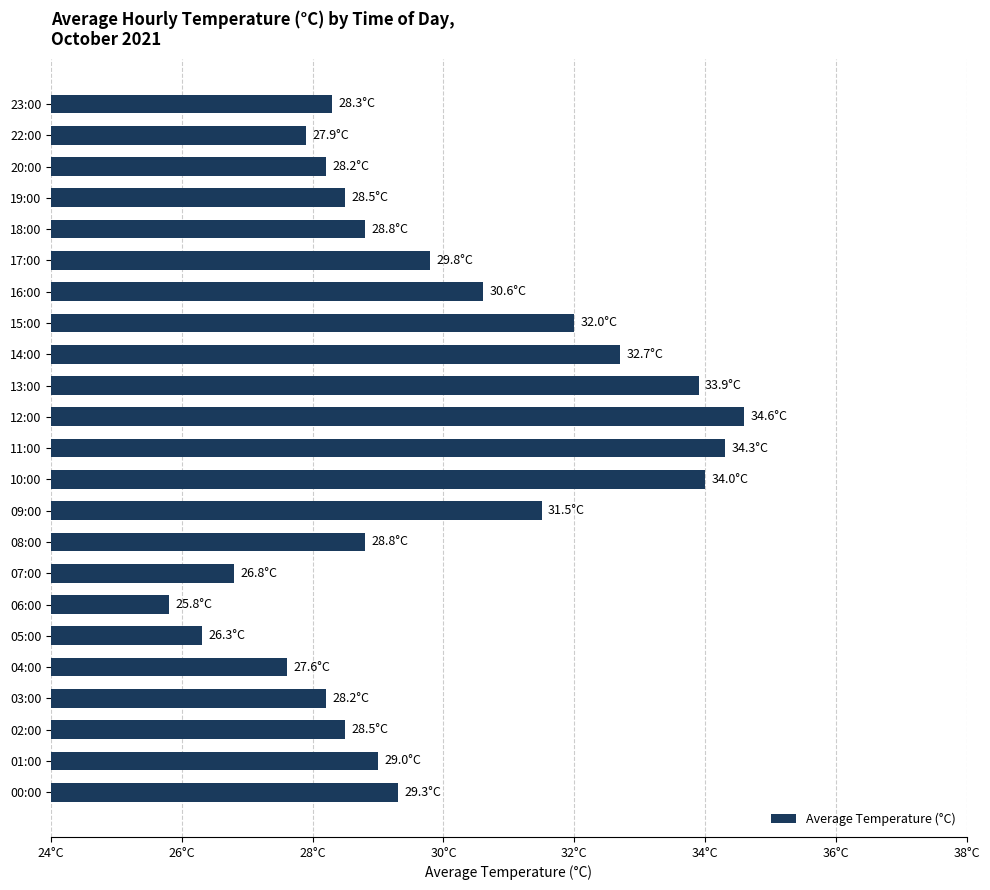

At which category does the chart reach its peak across all series?

12:00